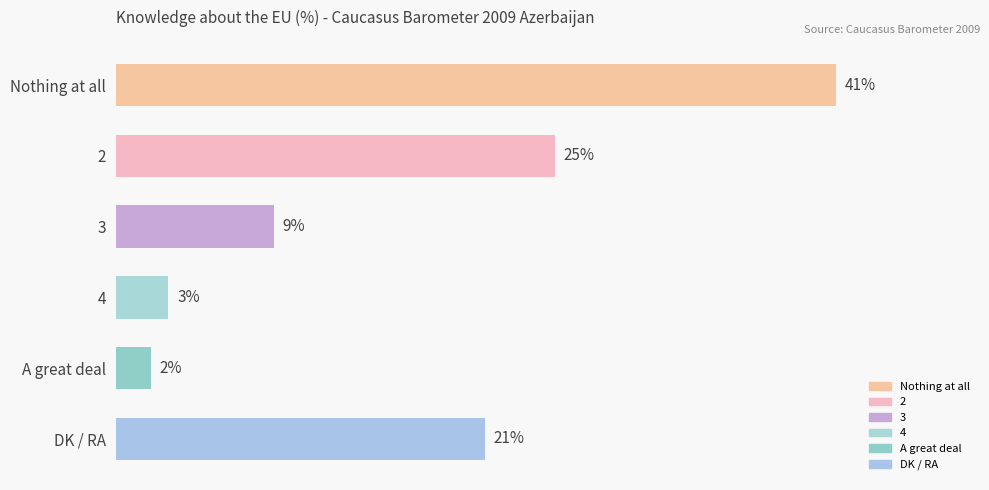

Between A great deal and Nothing at all, which is larger?

Nothing at all